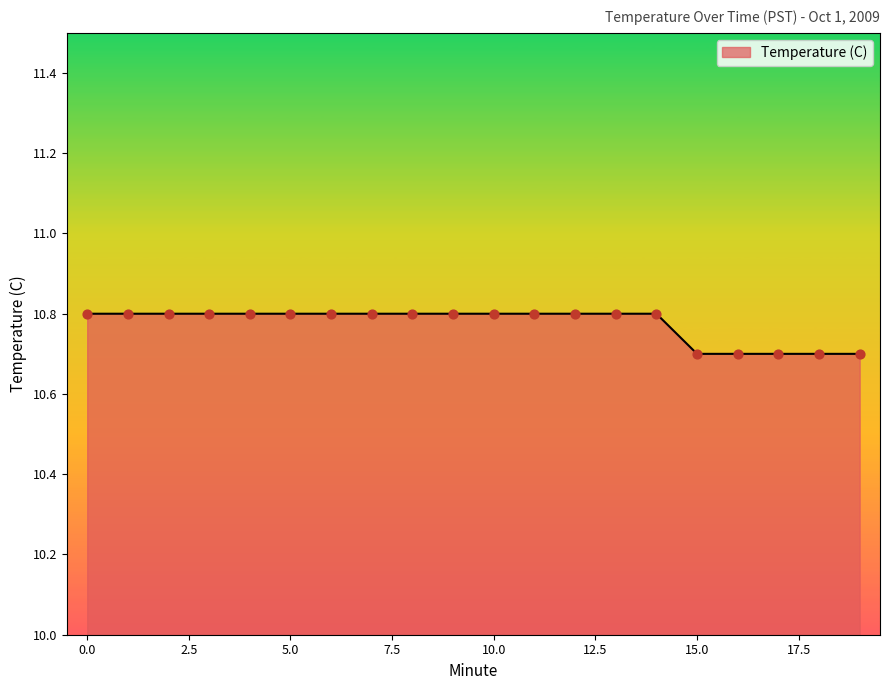

What is the smallest value displayed?

10.7